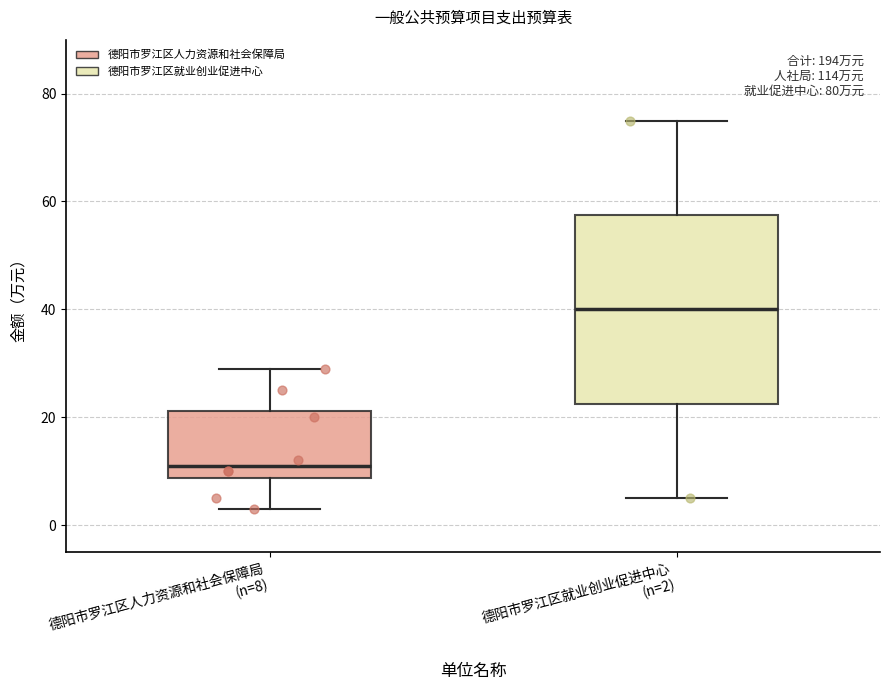

Reading left to right, read every box against the y-axis: the position of its median line, the range the box covers, and the ends of its whiskers. The values are not printed on the chart, so give them approximately, as read against the axis.

德阳市罗江区人力资源和社会保障局 (n=8): median 12, box 8 to 22, whiskers 4 to 30
德阳市罗江区就业创业促进中心 (n=2): median 40, box 22 to 58, whiskers 6 to 76